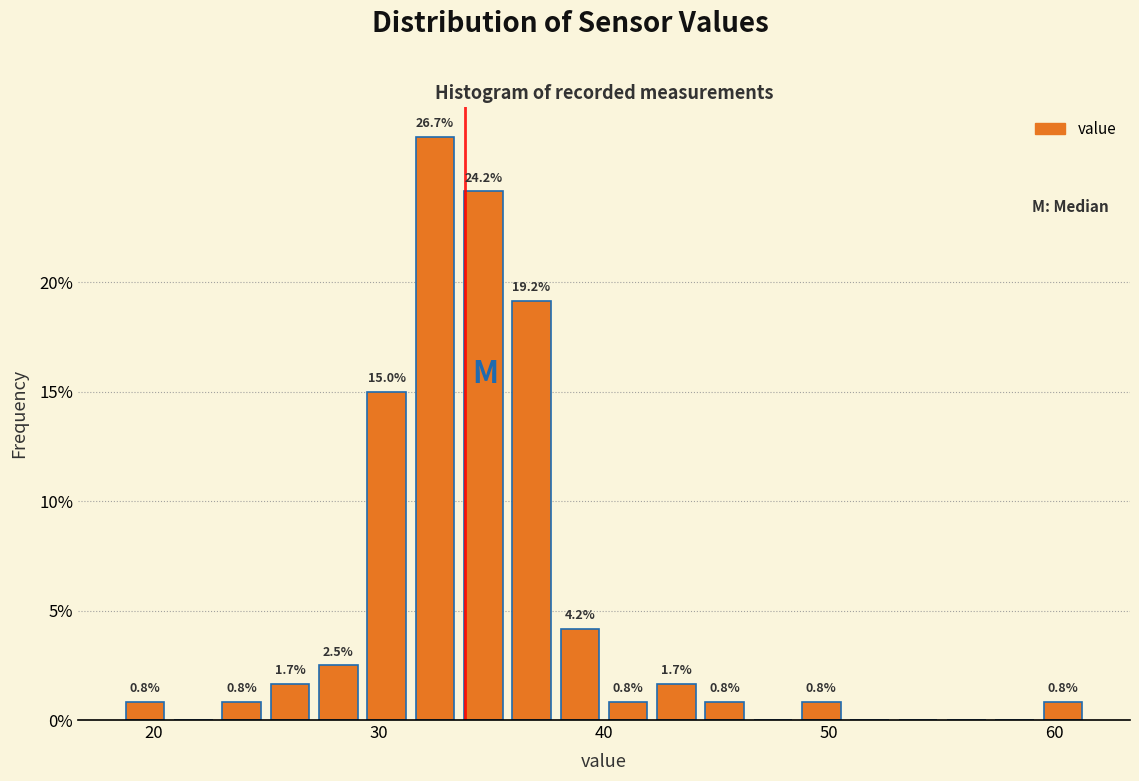

Around what value on the x-axis is the tallest bar? Give the approximate position of its centre, as read against the axis.

32